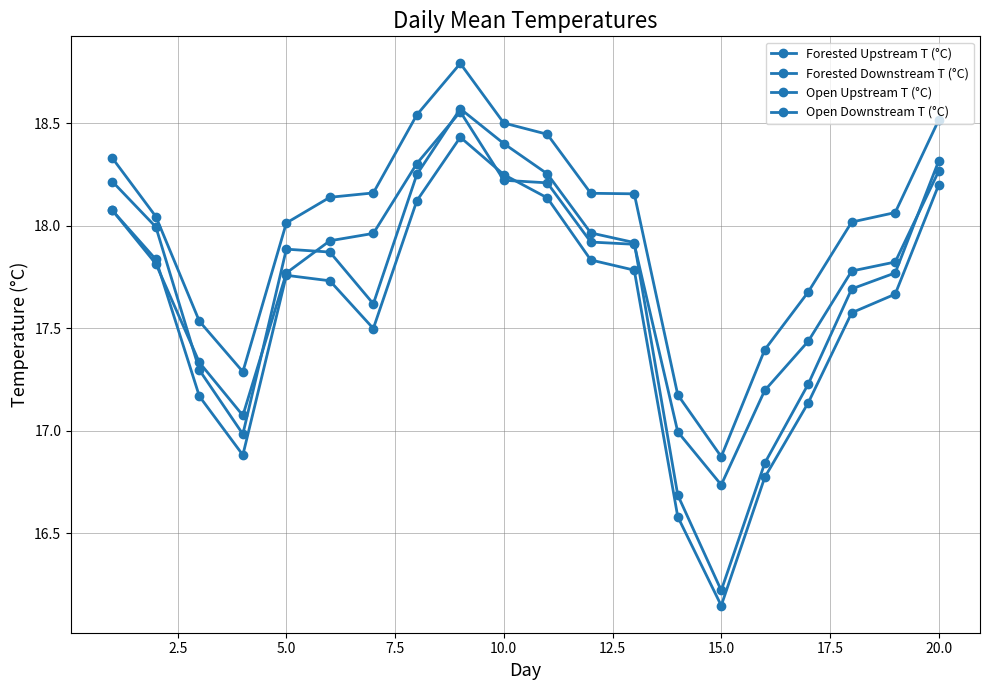

How many series are shown in this chart?

4